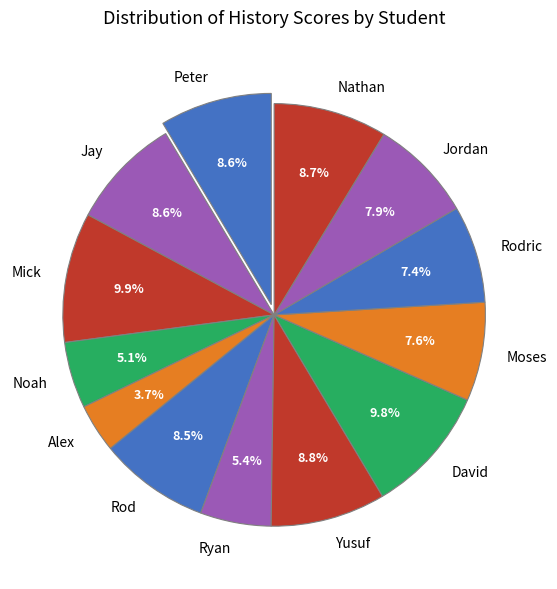

What is the smallest slice in the pie chart?

Alex